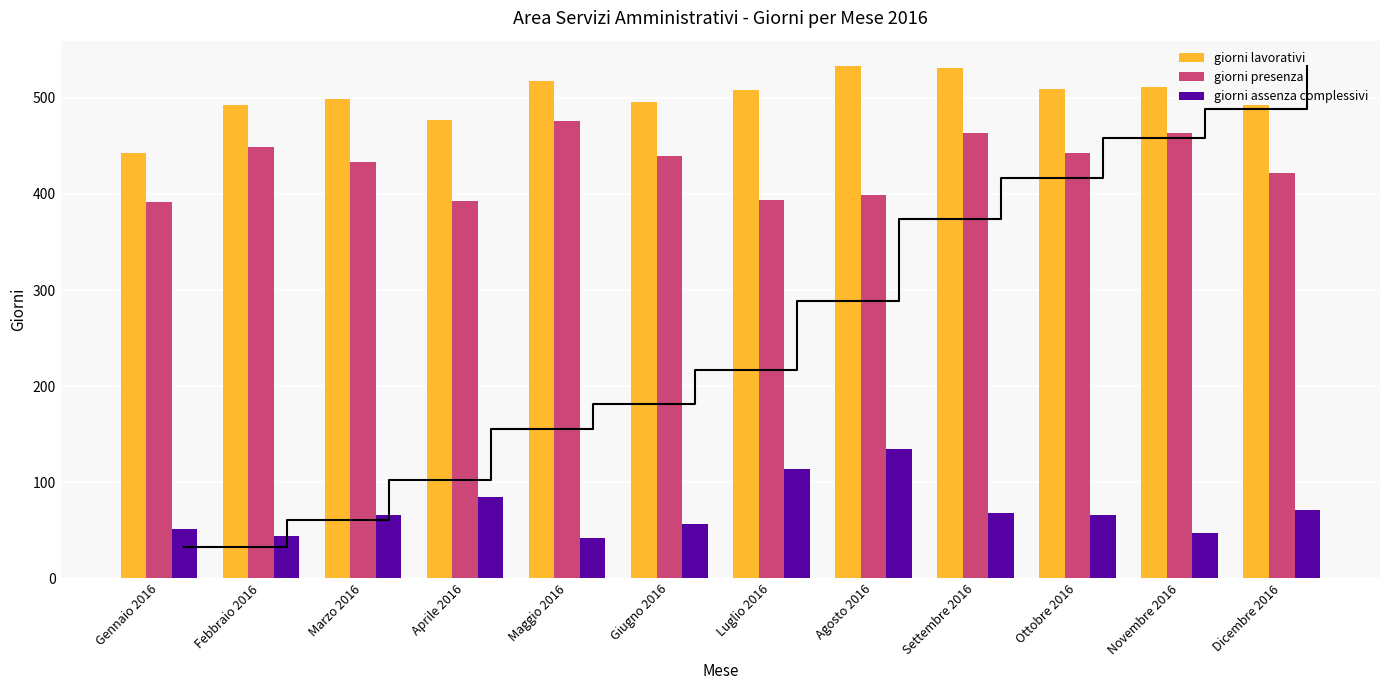

At which label does giorni lavorativi first exceed 508?

Maggio 2016